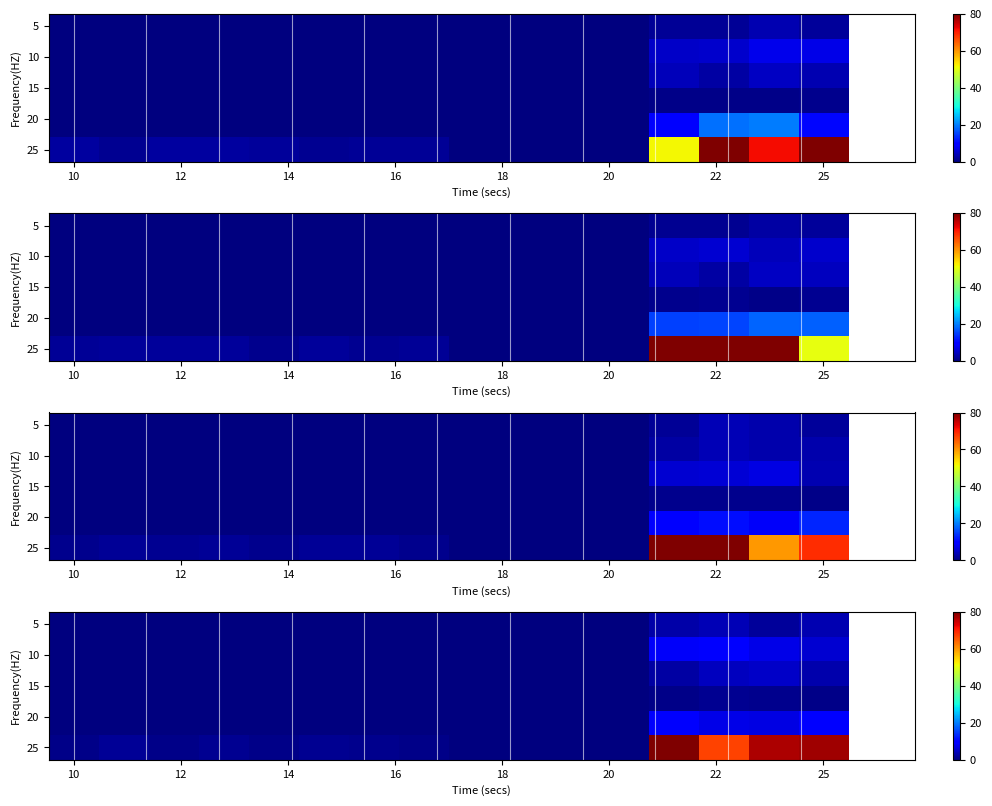

What is the difference between the highest and lowest values at 20?

1.4